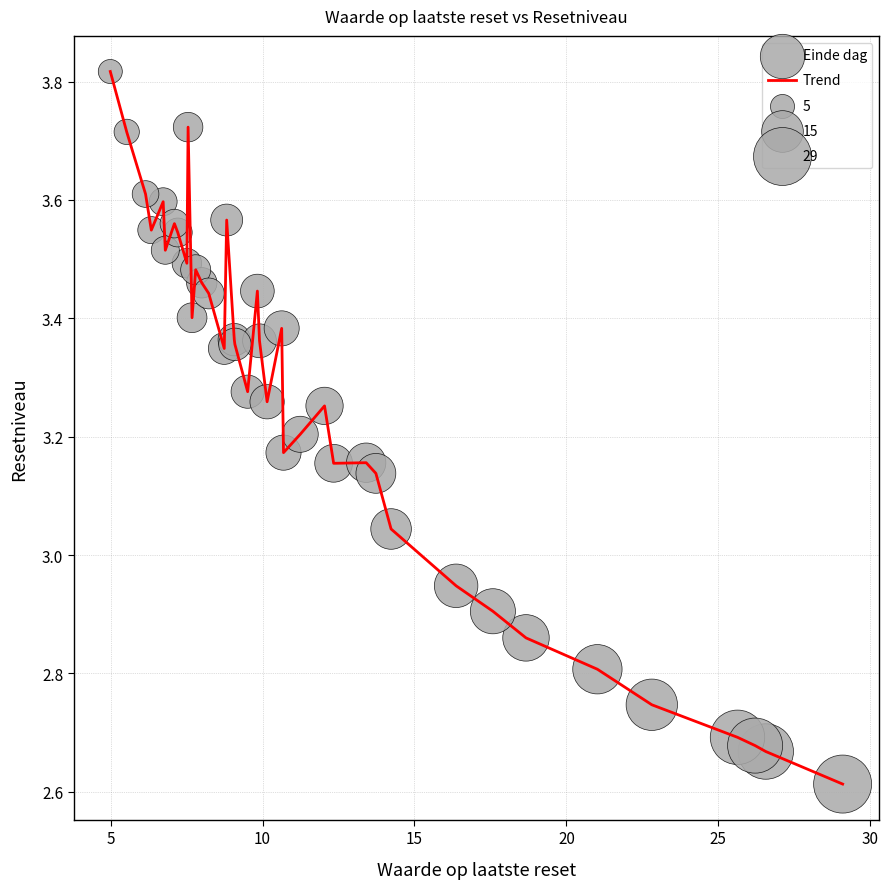

What is the minimum value shown in the chart?

2.6